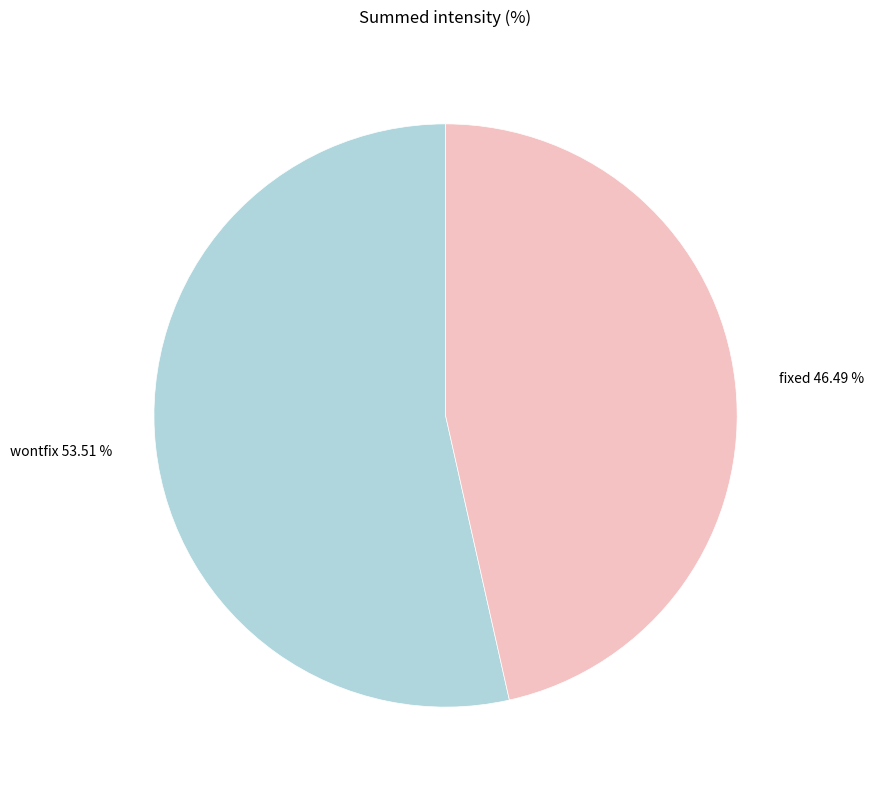

Rank the categories by value from lowest to highest.

fixed 46.49 %, wontfix 53.51 %